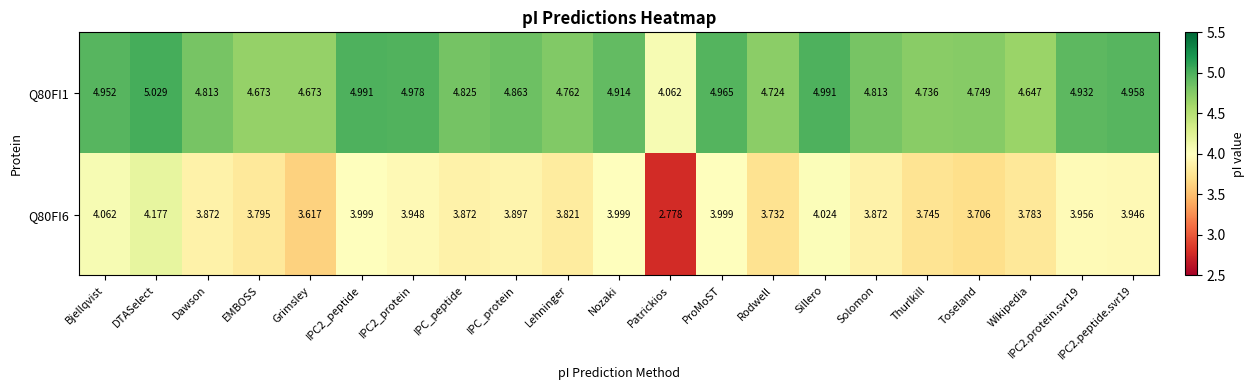

At which label is Q80FI1 closest to 4?

Patrickios